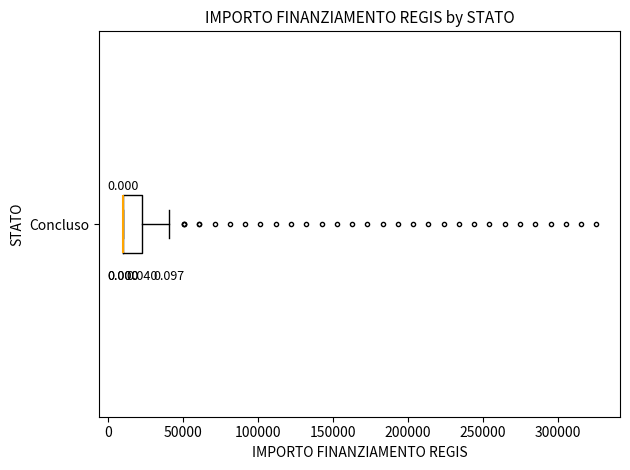

Where is the right edge of the box for Concluso on the x-axis? The values are not printed on the chart, so give them approximately, as read against the axis.

25000